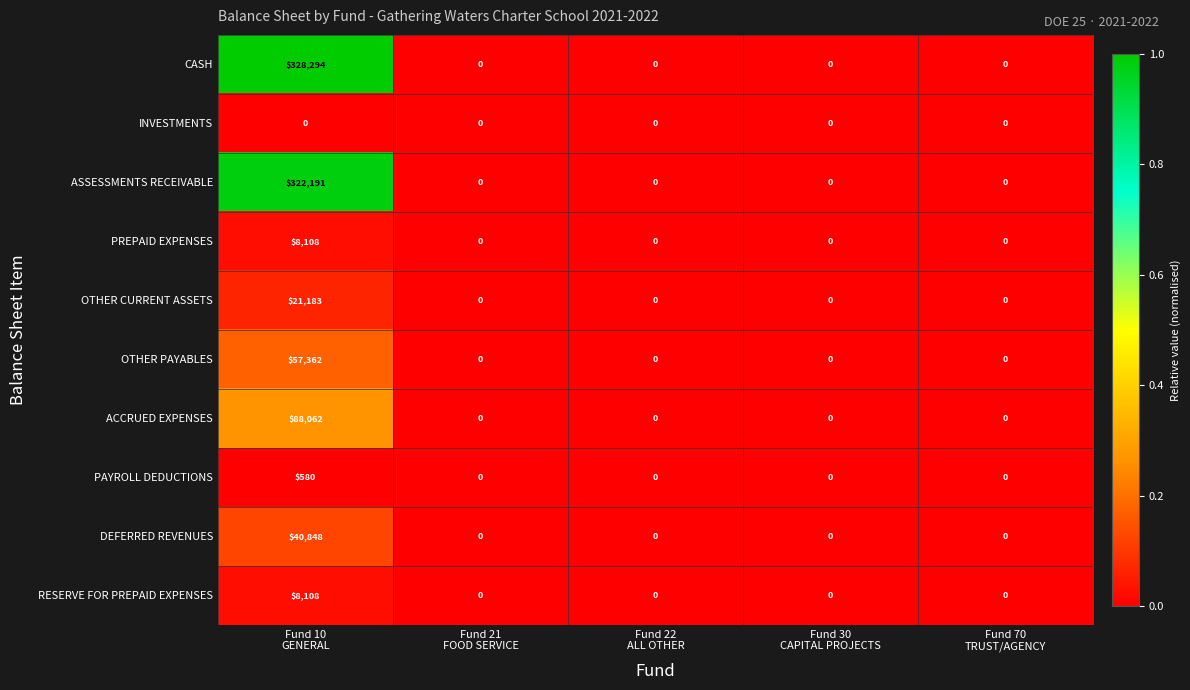

What is the difference between the maximum and minimum values in the ASSESSMENTS RECEIVABLE series?

322191